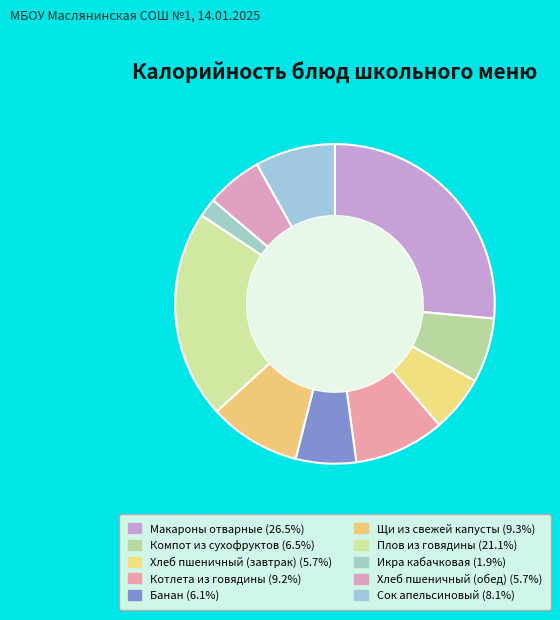

How many slices are in this pie chart?

10